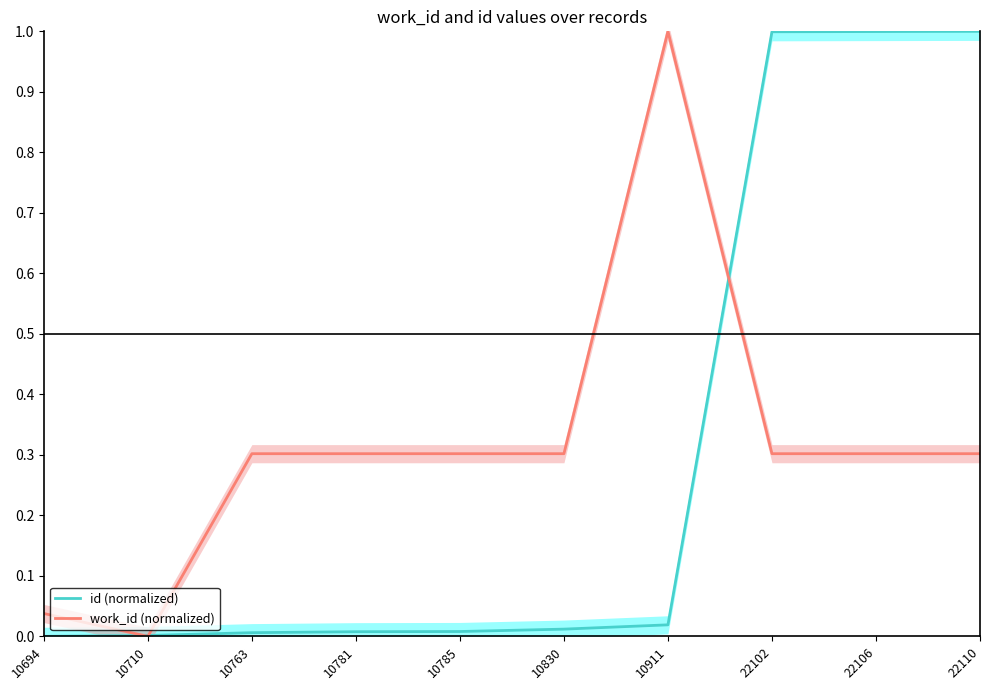

Count the number of categories in the chart.

10